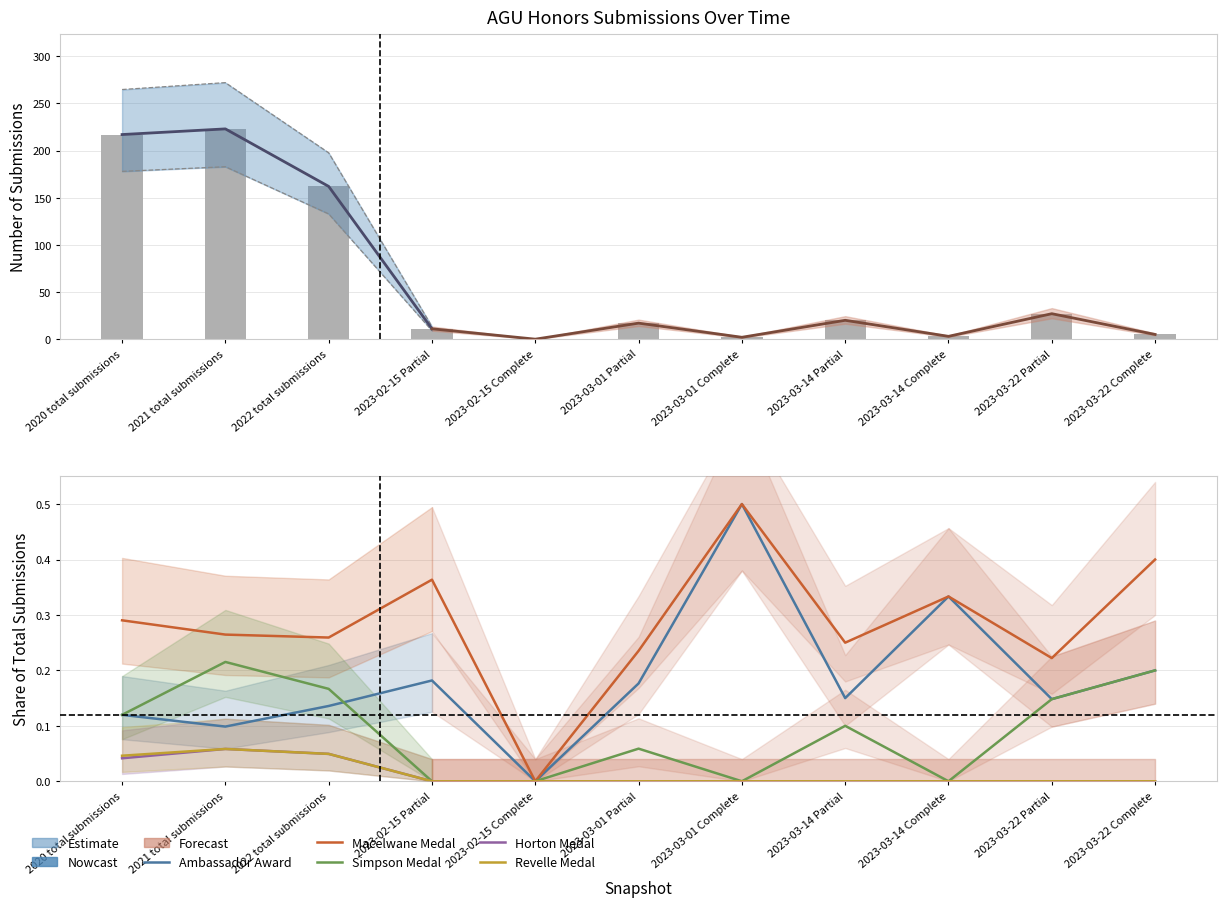

Between 2021 total submissions and 2023-03-22 Complete, which series saw the biggest shift?

Macelwane Medal